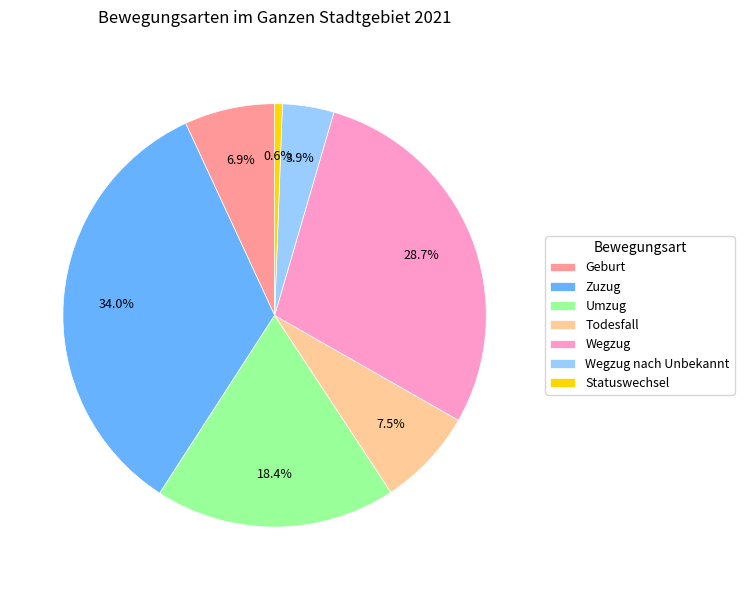

Which slice is the smallest?

Statuswechsel